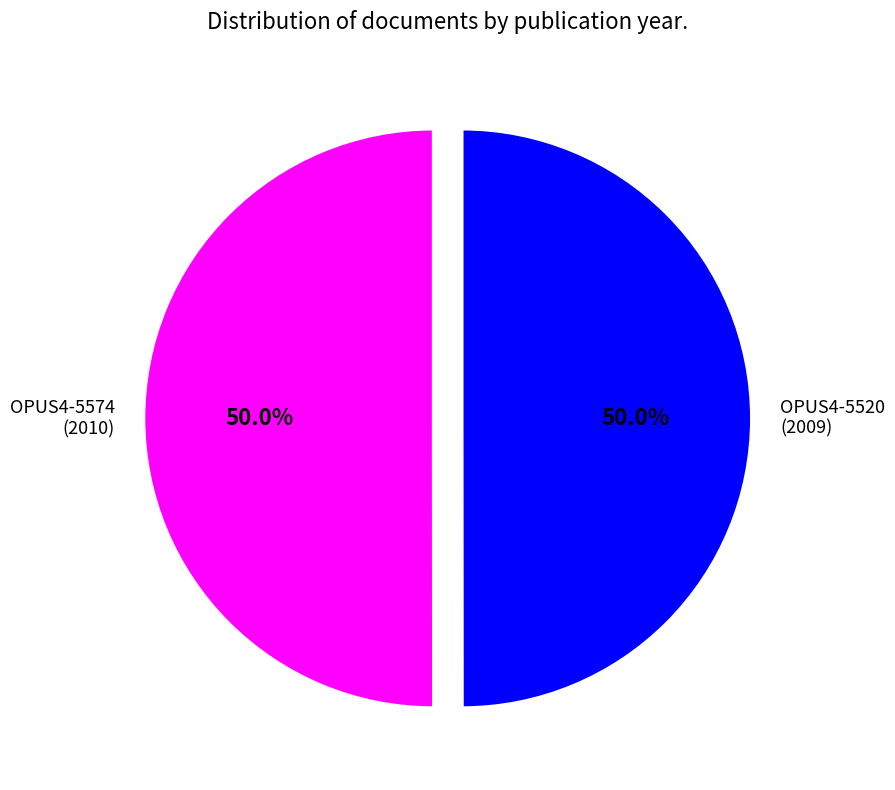

What is the ratio of the value at OPUS4-5574 (2010) to the value at OPUS4-5520 (2009)?

1.0